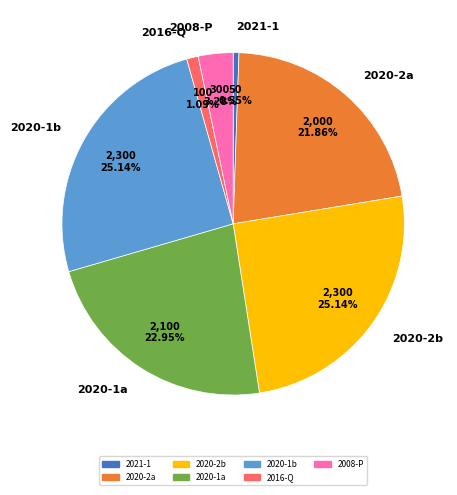

Count the number of slices in the pie.

7